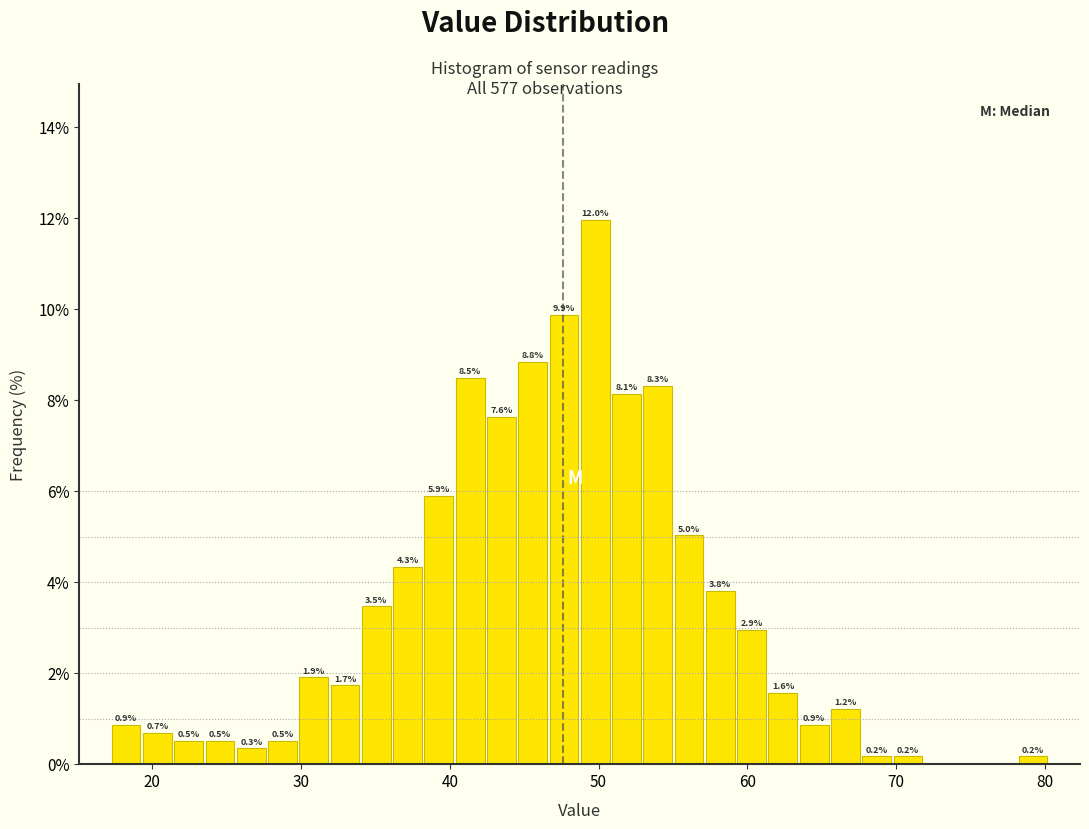

Around what value on the x-axis is the tallest bar? Give the approximate position of its centre, as read against the axis.

50